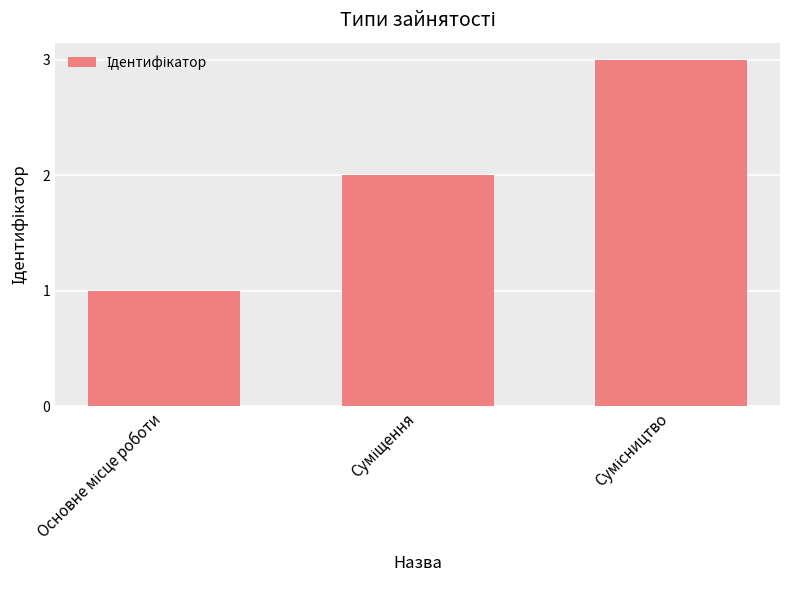

What is the maximum value shown in the chart?

3